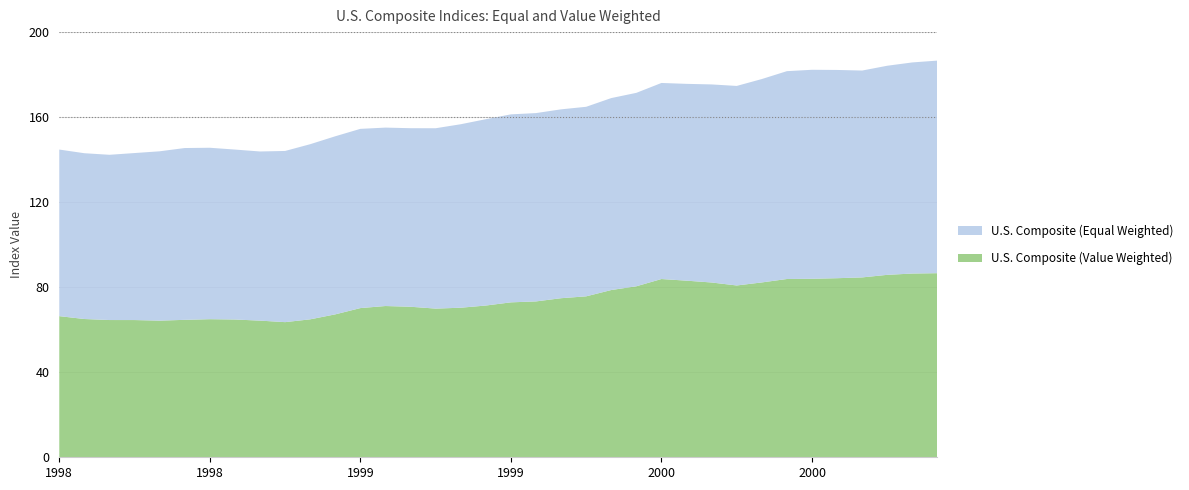

Reading right to left, extract all data points from this chart.

U.S. Composite (Equal Weighted): 2000-12=100.0	2000-11=99.3	2000-10=98.4	2000-09=97.3	2000-08=98.0	2000-07=98.3	2000-06=97.8	2000-05=95.7	2000-04=93.9	2000-03=93.2	2000-02=92.6	2000-01=92.2	1999-12=91.0	1999-11=90.3	1999-10=89.2	1999-09=88.8	1999-08=88.6	1999-07=88.4	1999-06=87.7	1999-05=86.3	1999-04=84.8	1999-03=84.0	1999-02=83.9	1999-01=84.3	1998-12=83.8	1998-11=82.4	1998-10=80.5	1998-09=79.6	1998-08=79.9	1998-07=80.6	1998-06=80.8	1998-05=79.7	1998-04=78.6	1998-03=77.7	1998-02=78.0	1998-01=78.4
U.S. Composite (Value Weighted): 2000-12=86.6	2000-11=86.4	2000-10=85.8	2000-09=84.6	2000-08=84.2	2000-07=84.0	2000-06=83.9	2000-05=82.2	2000-04=80.8	2000-03=82.2	2000-02=83.1	2000-01=83.8	1999-12=80.4	1999-11=78.7	1999-10=75.7	1999-09=74.8	1999-08=73.3	1999-07=72.9	1999-06=71.4	1999-05=70.3	1999-04=69.9	1999-03=70.8	1999-02=71.2	1999-01=70.2	1998-12=67.2	1998-11=64.9	1998-10=63.6	1998-09=64.3	1998-08=64.8	1998-07=65.0	1998-06=64.7	1998-05=64.3	1998-04=64.5	1998-03=64.6	1998-02=65.0	1998-01=66.4